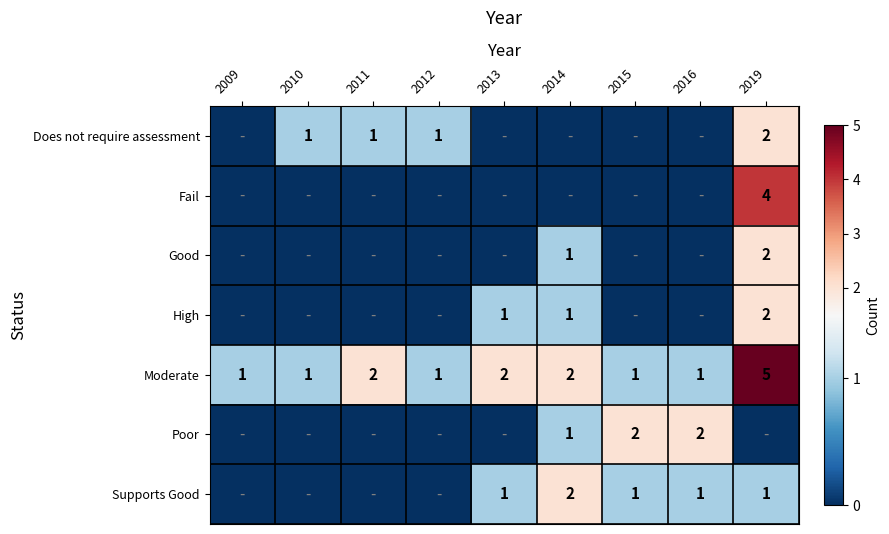

The value of Poor at 2014 is 2. True or false?

False